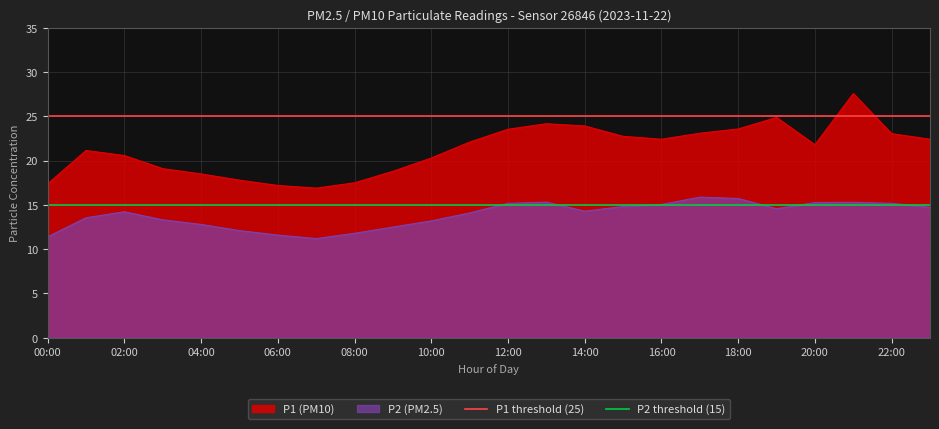

True or false: P2 (PM2.5) and P1 (PM10) intersect in this chart.

False